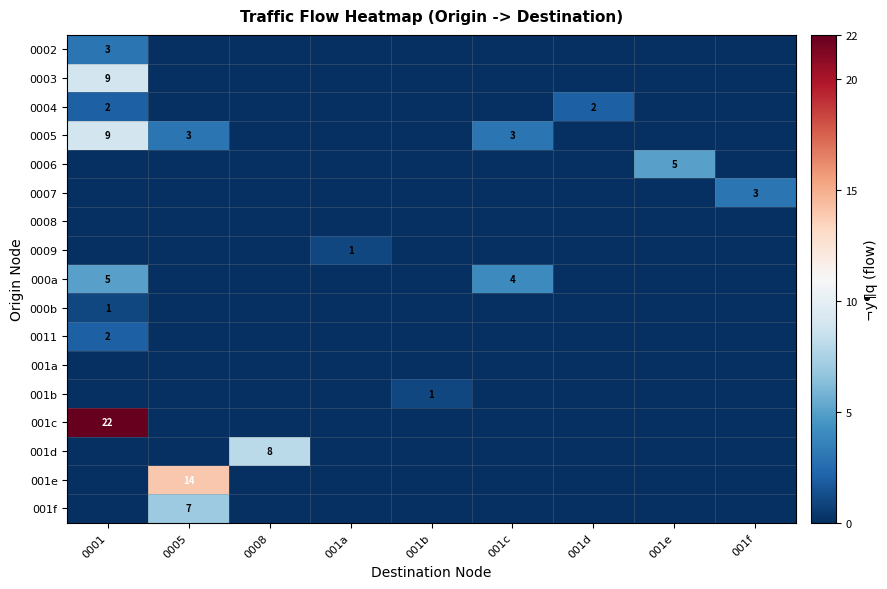

How many series are shown in this chart?

17